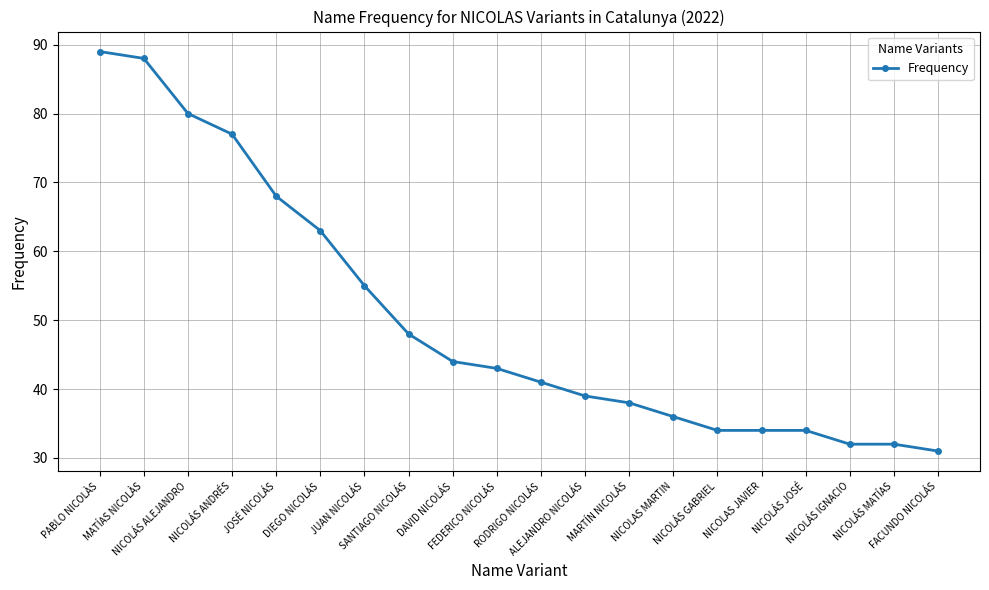

How many distinct data groups are displayed?

1